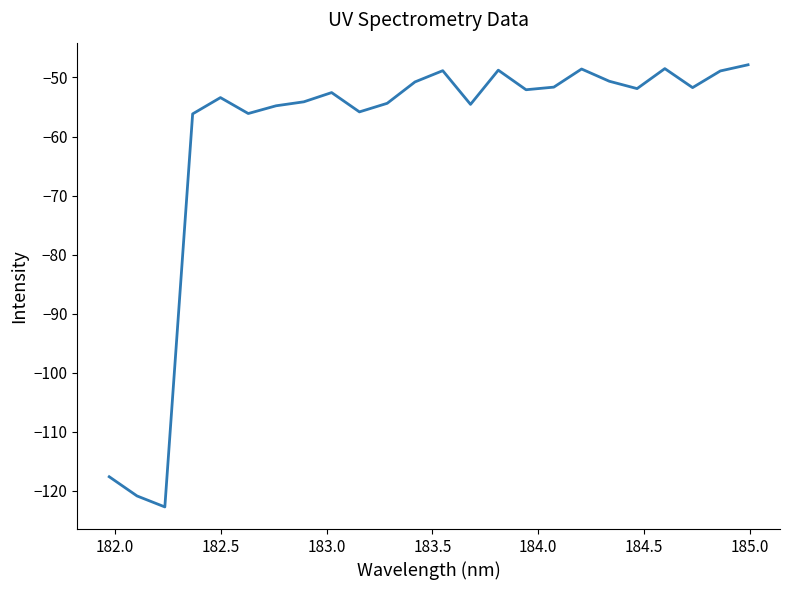

What is the sum of all values?

-1453.3